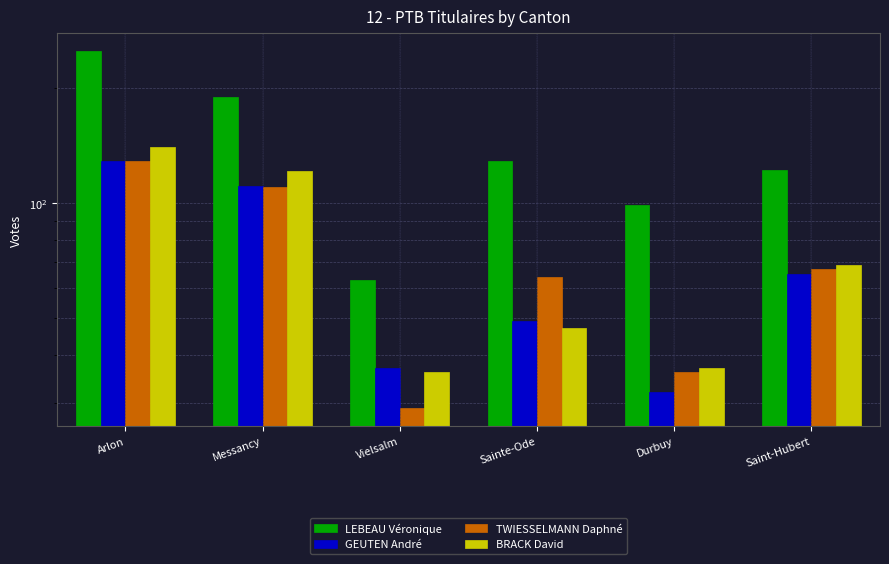

Reading right to left, what are all the values shown in this chart?

LEBEAU Véronique: Saint-Hubert=122	Durbuy=99	Sainte-Ode=129	Vielsalm=63	Messancy=190	Arlon=250
GEUTEN André: Saint-Hubert=65	Durbuy=32	Sainte-Ode=49	Vielsalm=37	Messancy=111	Arlon=129
TWIESSELMANN Daphné: Saint-Hubert=67	Durbuy=36	Sainte-Ode=64	Vielsalm=29	Messancy=110	Arlon=129
BRACK David: Saint-Hubert=69	Durbuy=37	Sainte-Ode=47	Vielsalm=36	Messancy=121	Arlon=140